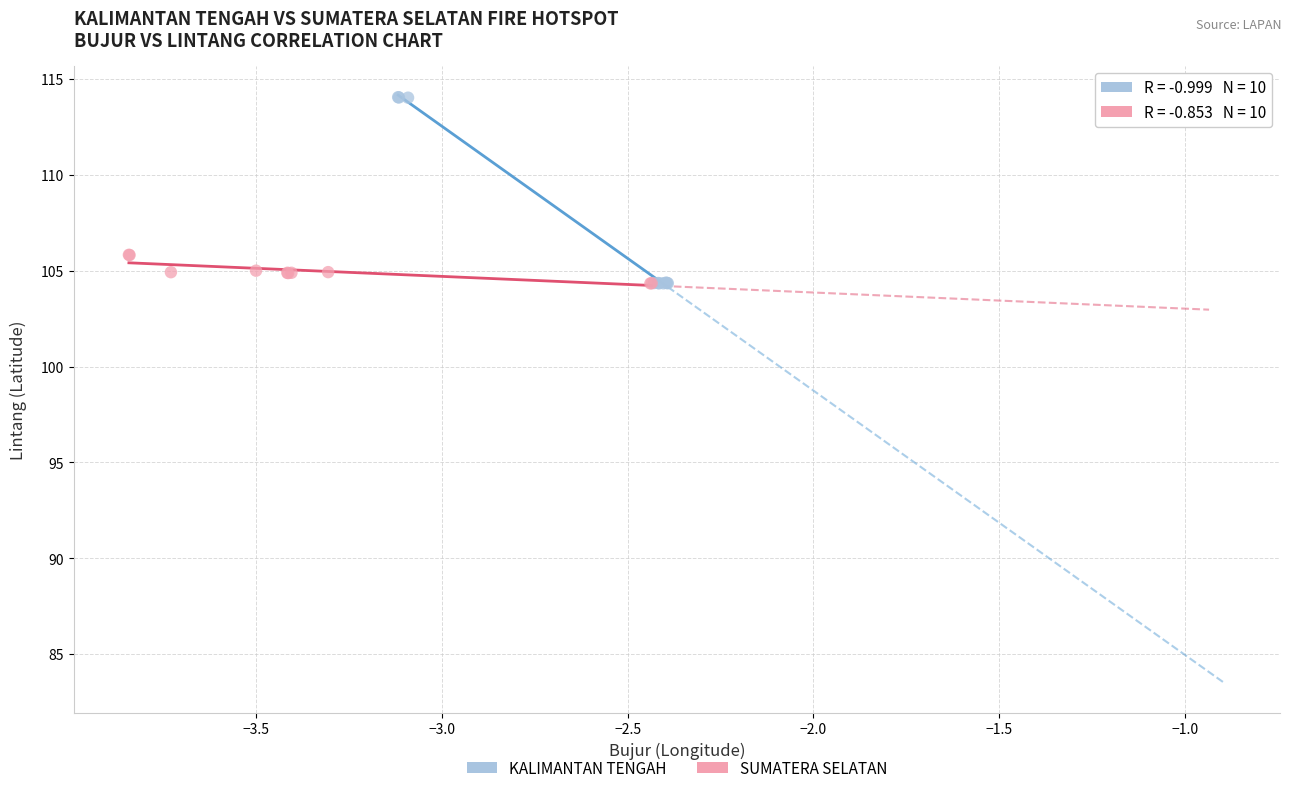

What are all the series names shown in the legend?

KALIMANTAN TENGAH, SUMATERA SELATAN